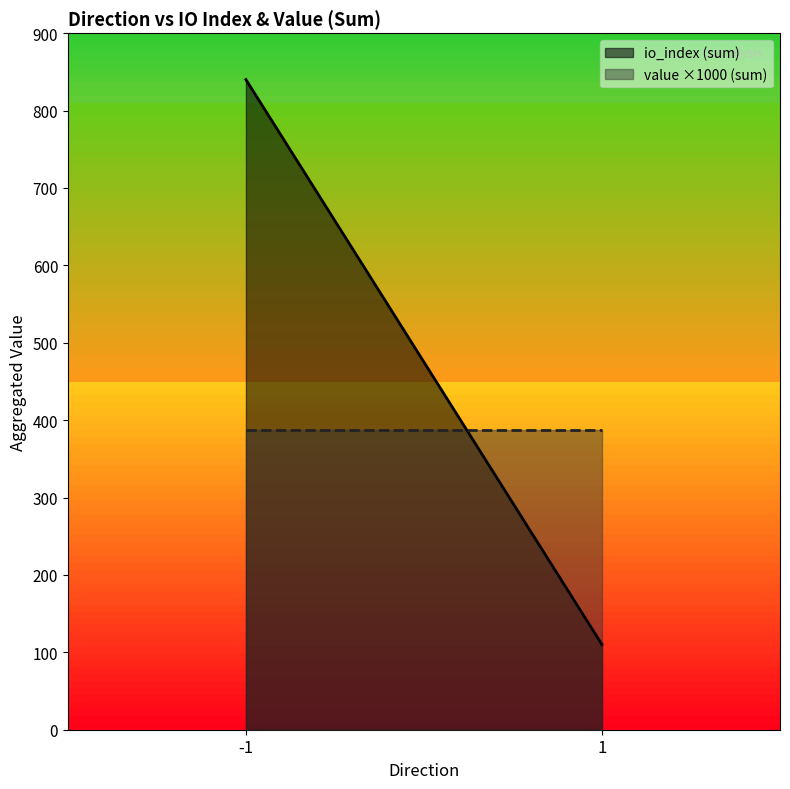

What is the total value across all series at 1?

496.8